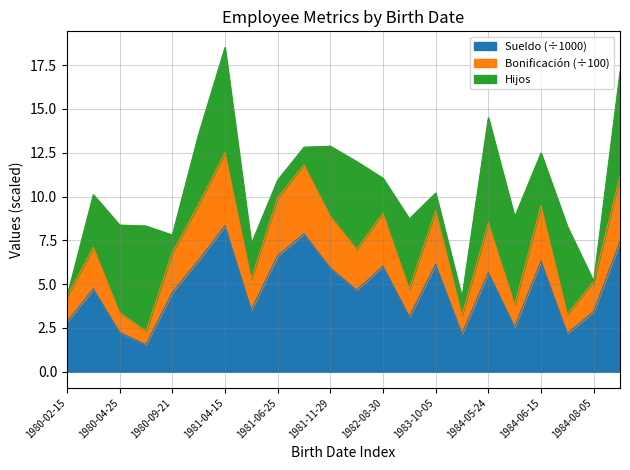

At which category is the sum across all series the highest?

1981-04-15